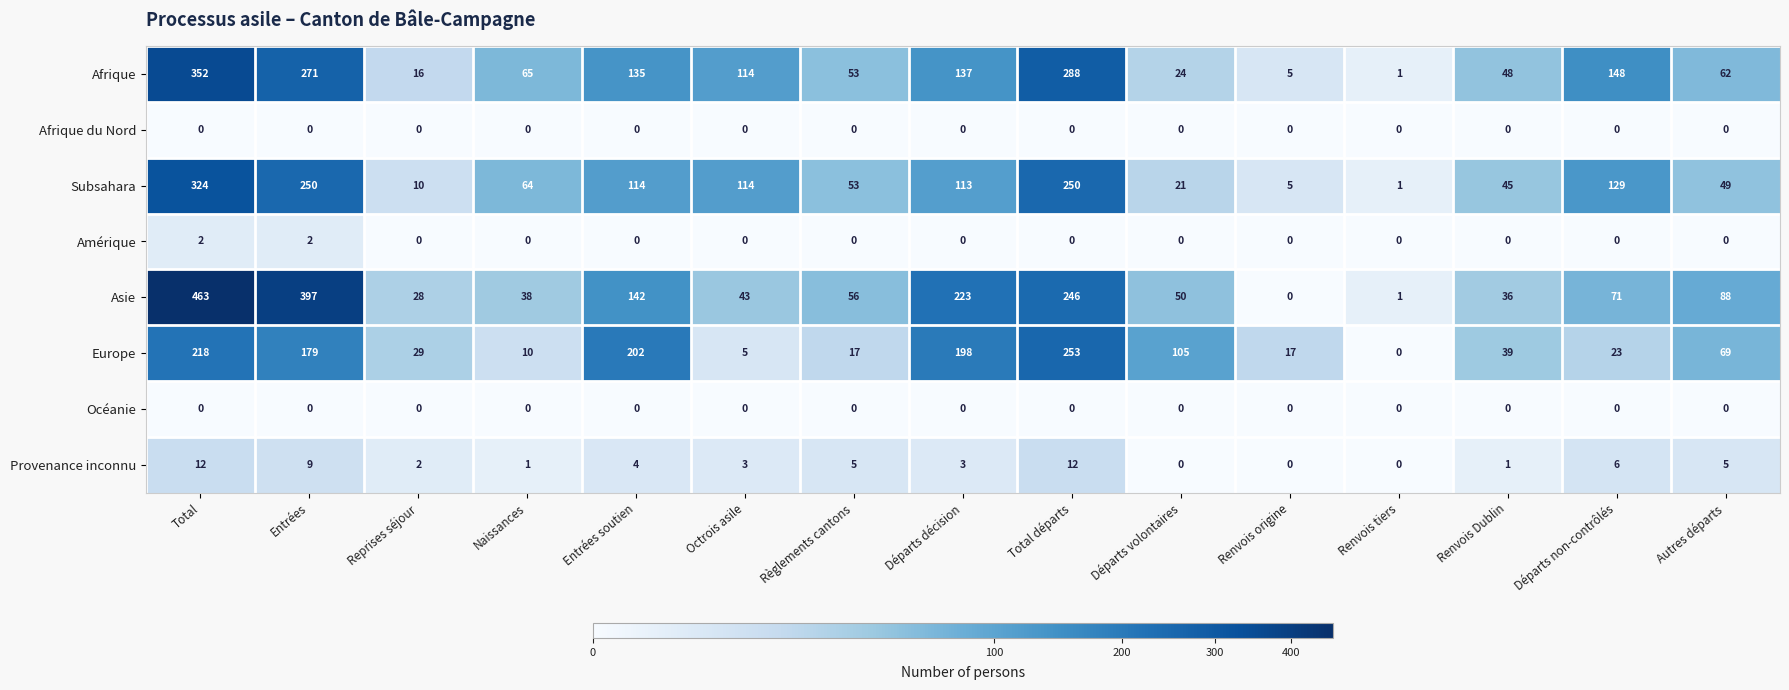

At which category does the chart reach its peak across all series?

Total